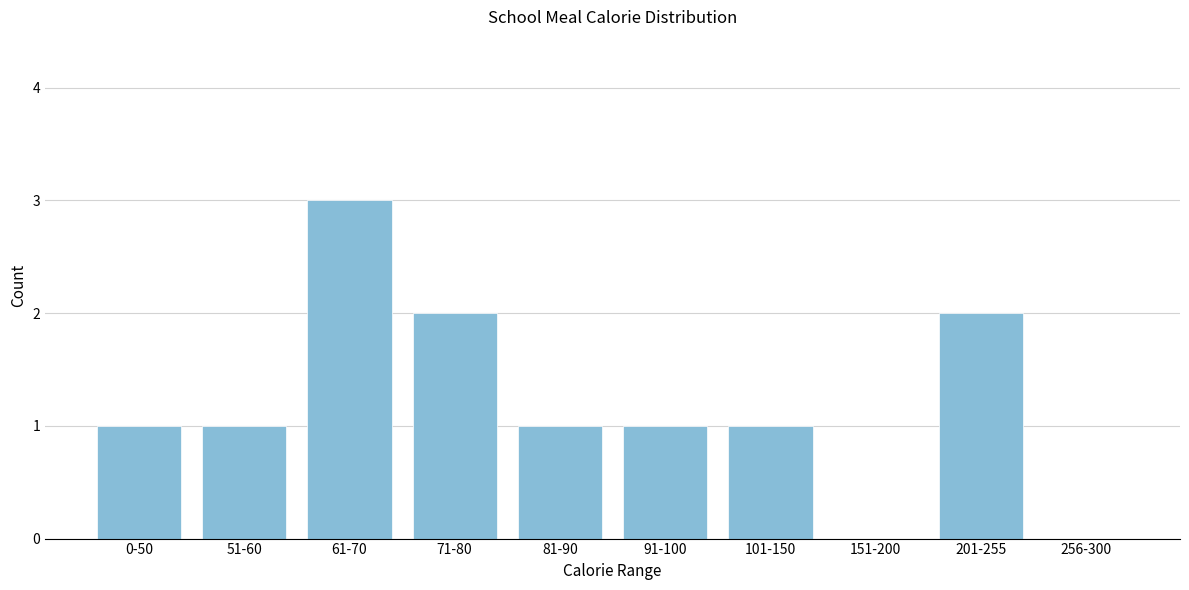

Reading left to right, transcribe all the data shown in this chart.

0-50=1	51-60=1	61-70=3	71-80=2	81-90=1	91-100=1	101-150=1	151-200=0	201-255=2	256-300=0